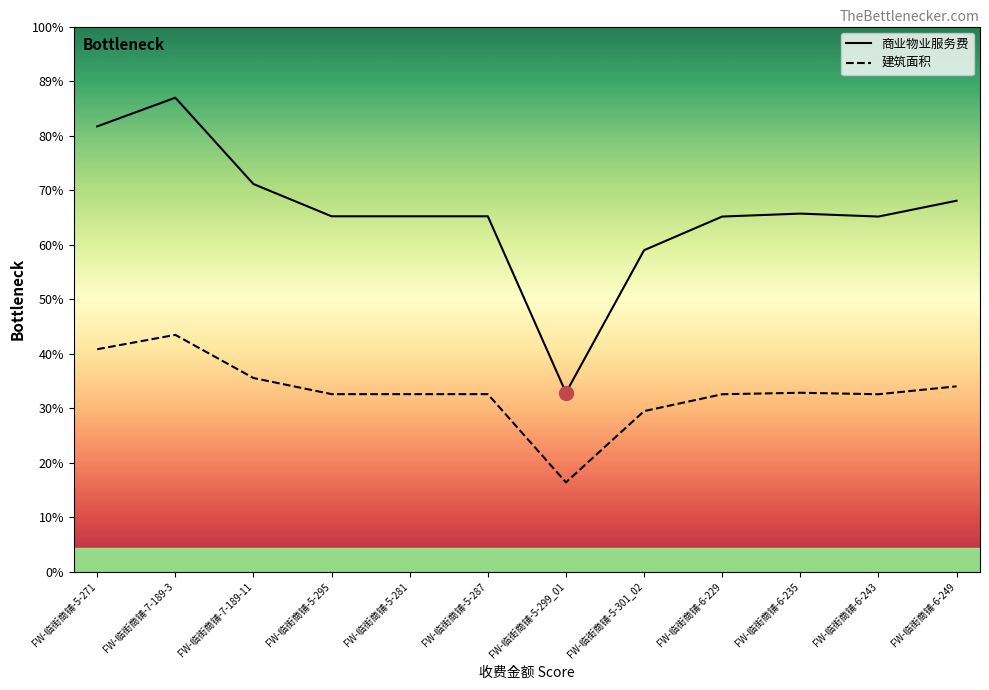

What is the label of the 5th point from the left?

FW-临街商铺-5-281